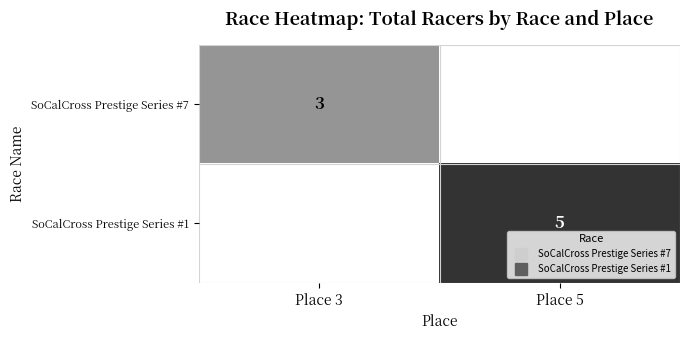

List the series in order of their peak value, highest first.

SoCalCross Prestige Series #1, SoCalCross Prestige Series #7